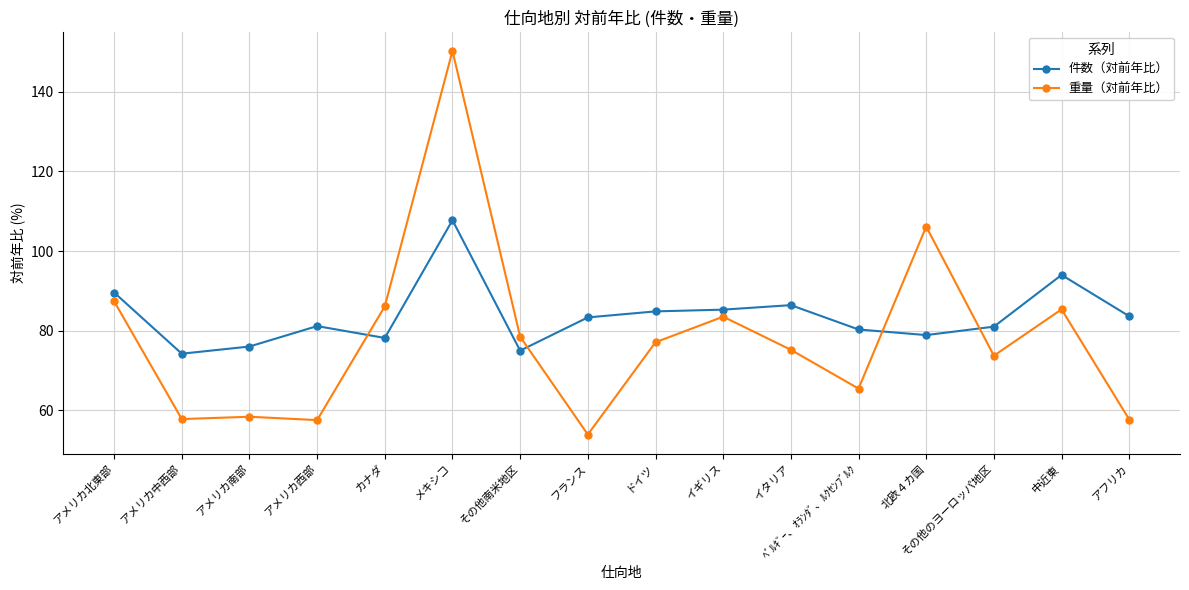

How many data points does each series have?

16